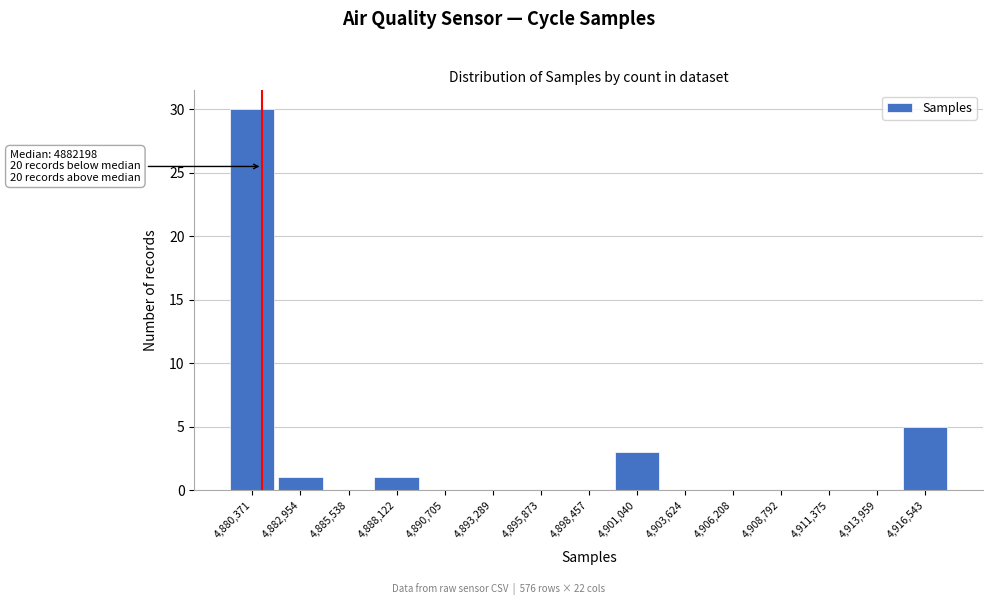

Reading left to right, what are all the values shown in this chart?

4,880,371=30	4,882,954=1	4,885,538=0	4,888,122=1	4,890,705=0	4,893,289=0	4,895,873=0	4,898,457=0	4,901,040=3	4,903,624=0	4,906,208=0	4,908,792=0	4,911,375=0	4,913,959=0	4,916,543=5